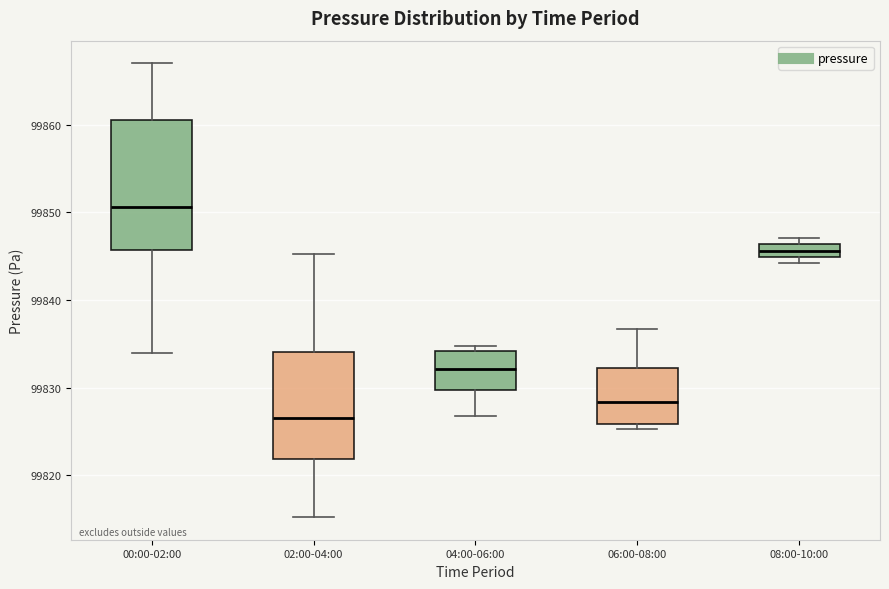

Where does the upper whisker of the box for 02:00-04:00 end on the y-axis? The values are not printed on the chart, so give them approximately, as read against the axis.

99845